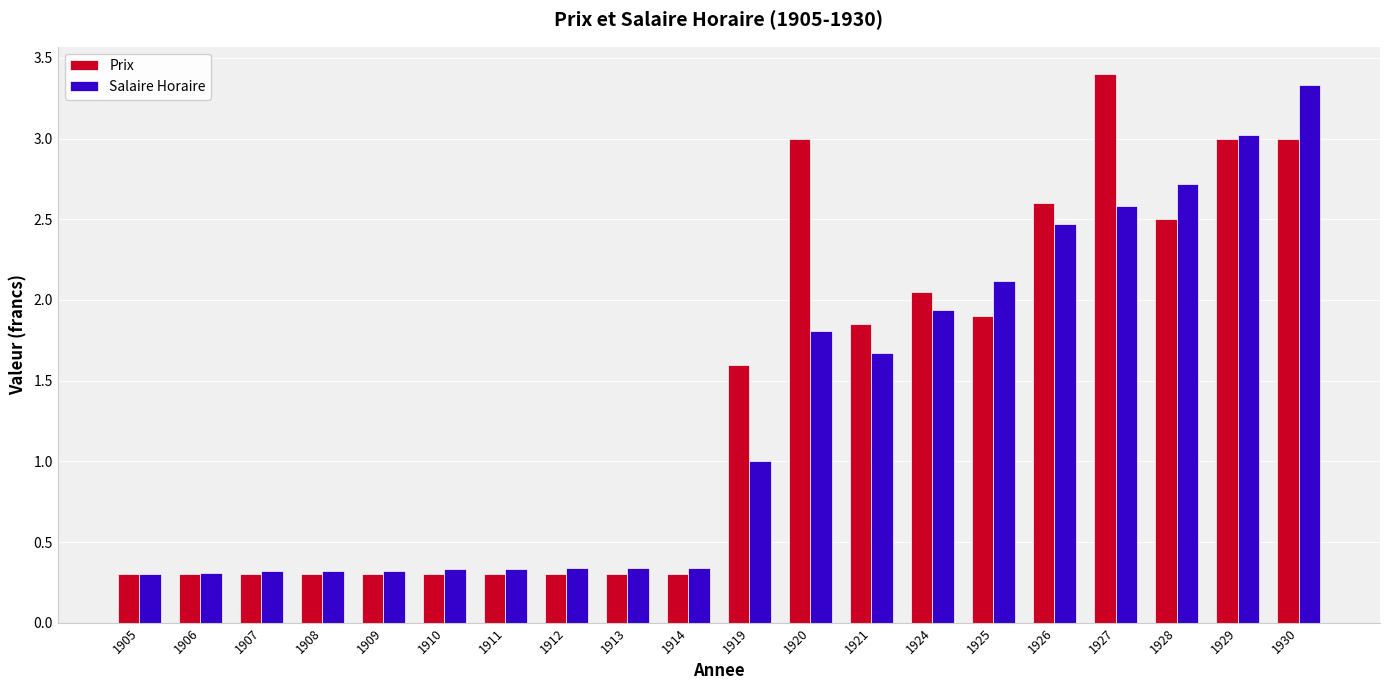

What is the difference between the highest and lowest values at 1920?

1.2